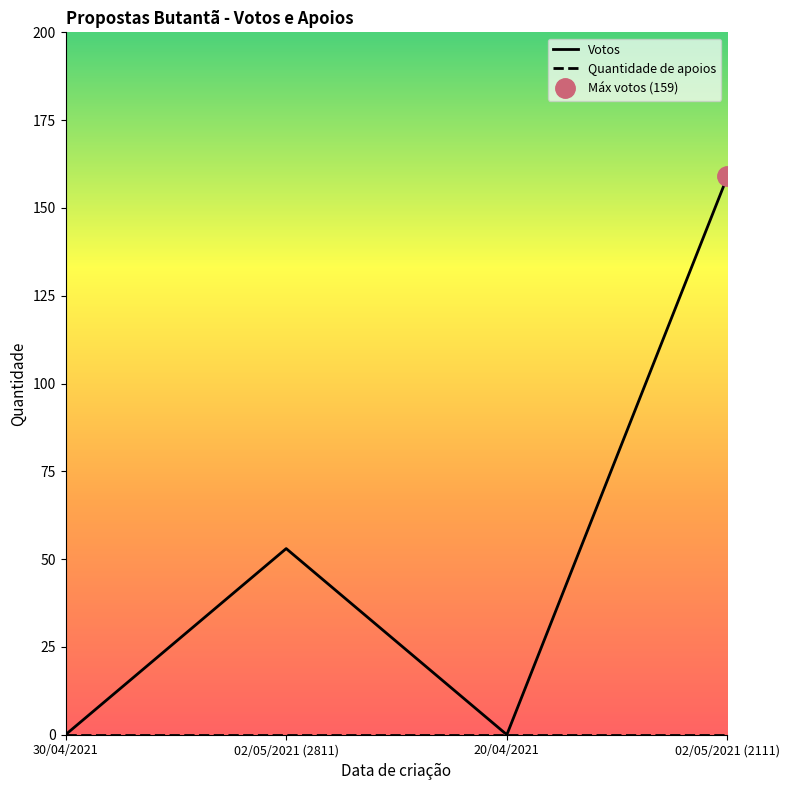

How many values are between 0 and 159?

4